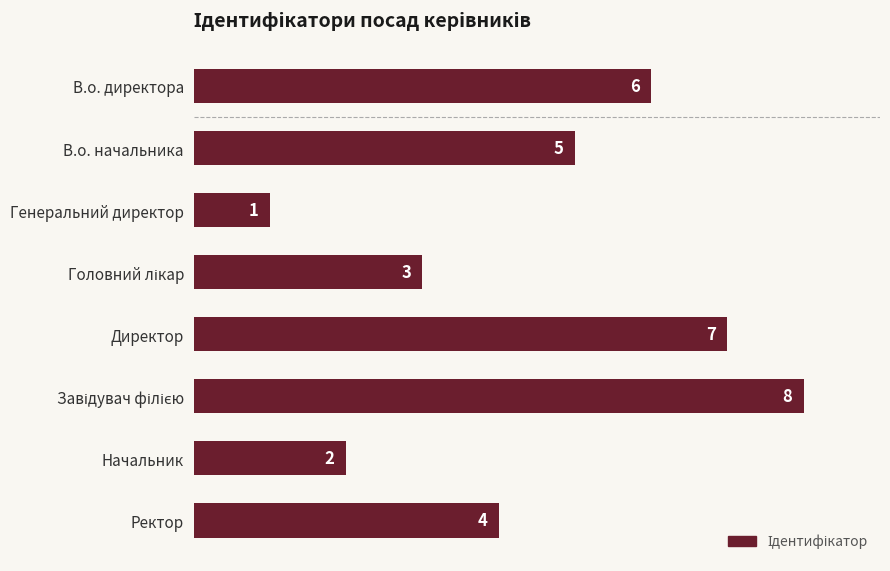

How many bars are there in total?

8